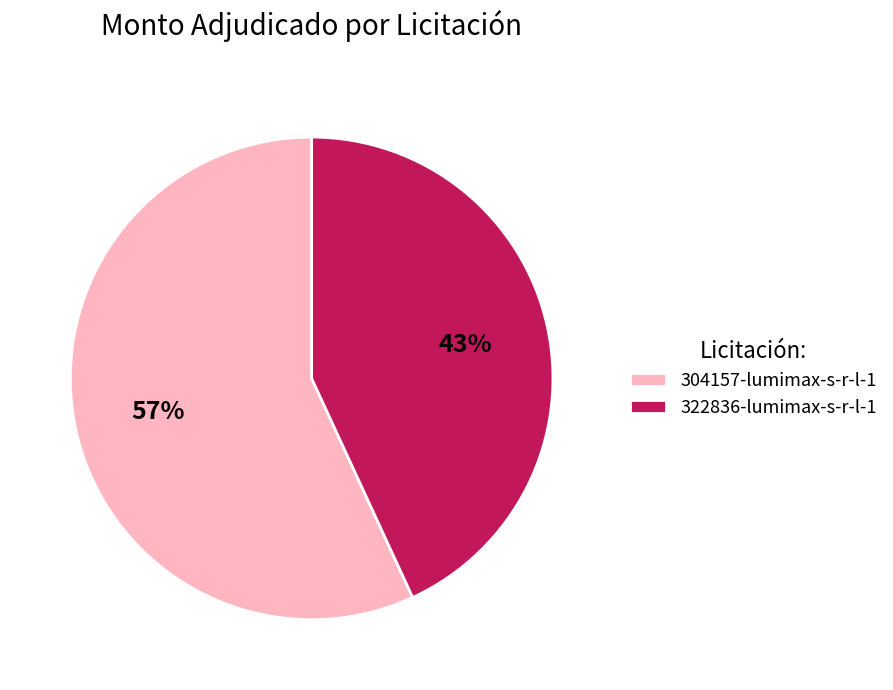

Combined, do 322836-lumimax-s-r-l-1 and 304157-lumimax-s-r-l-1 account for over 50%?

Yes